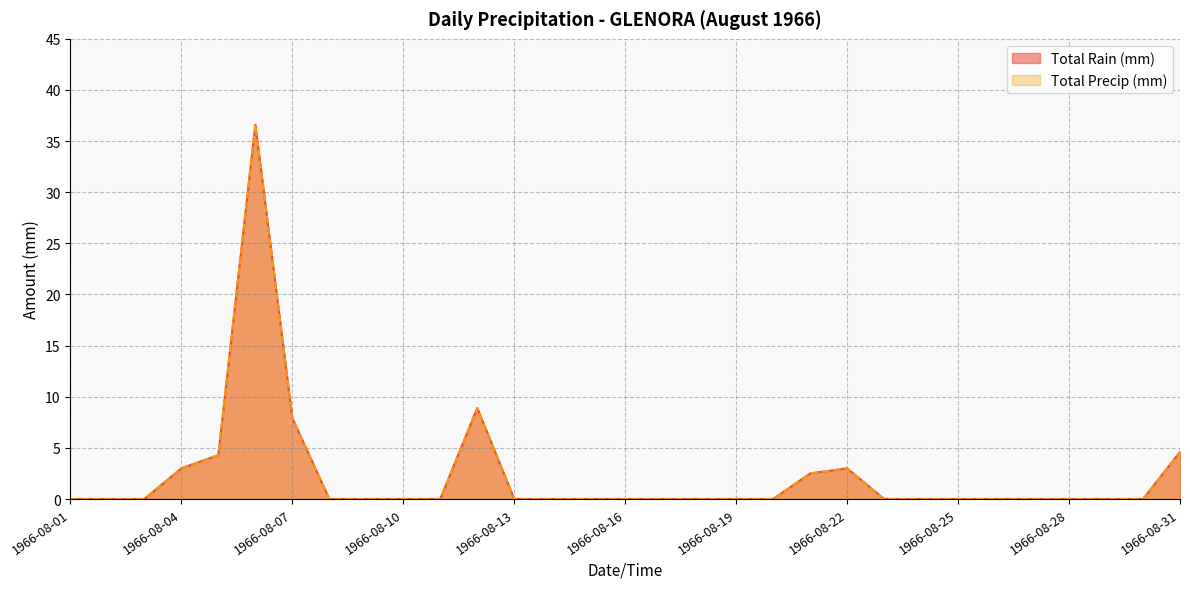

At how many categories does at least one series exceed 19?

1